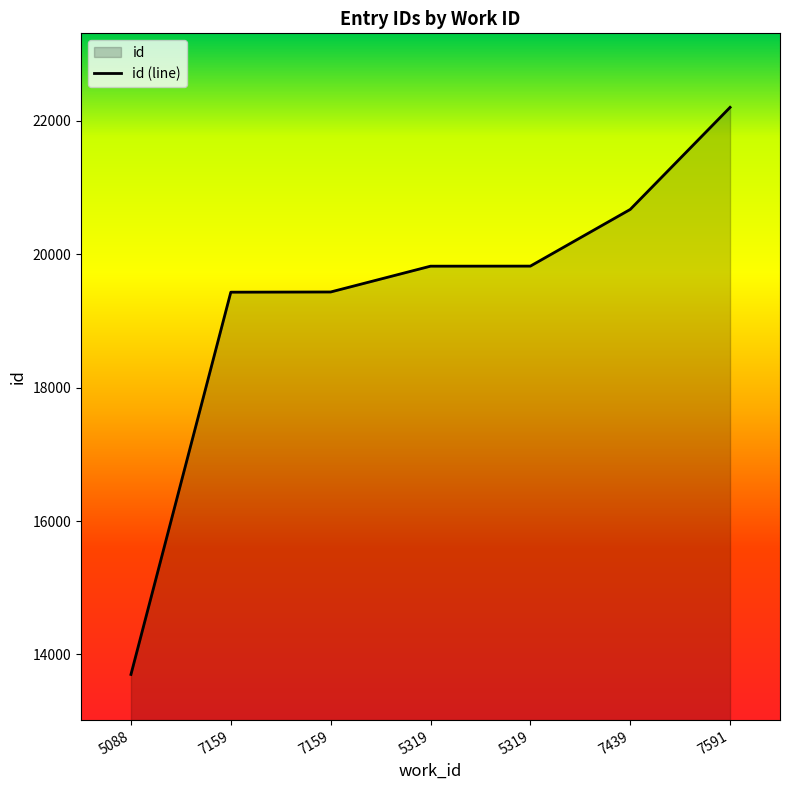

List the labels in order of value, smallest first.

5088, 7159, 7159, 5319, 5319, 7439, 7591